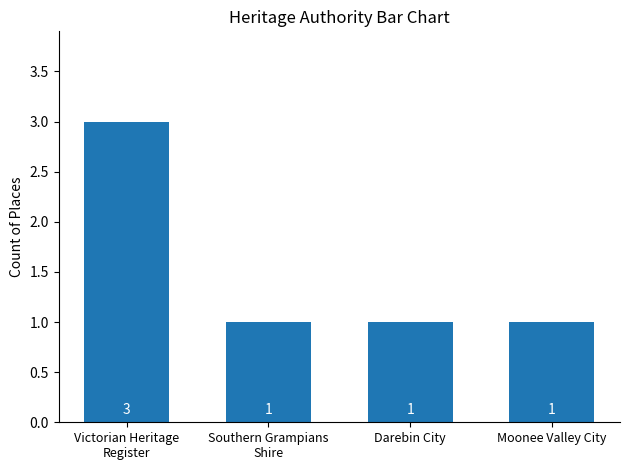

Does the chart contain stacked bars?

No